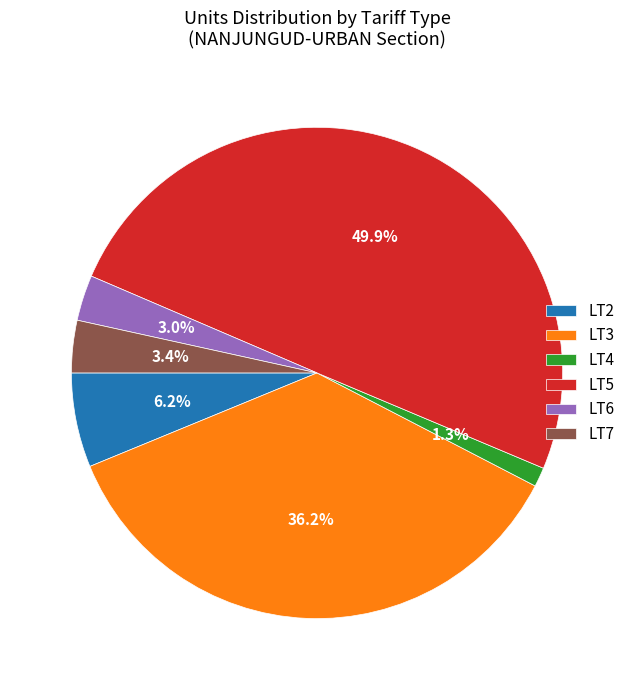

How many slices are in this pie chart?

6